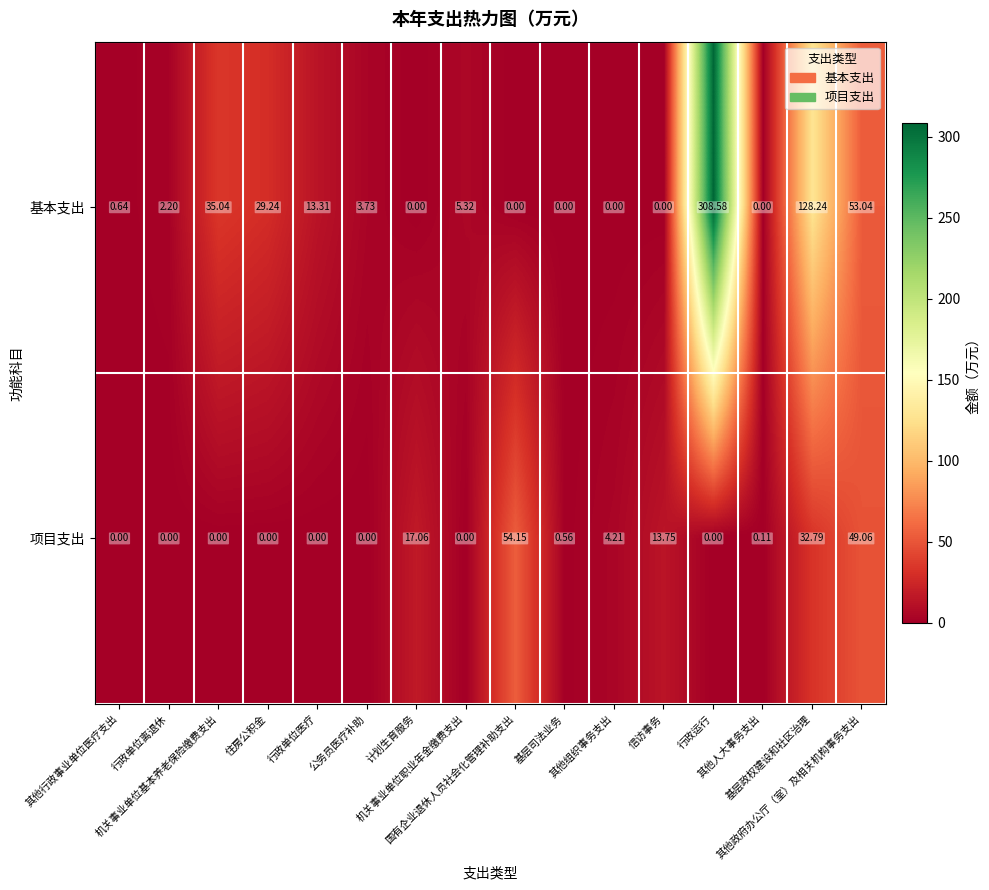

Which series has the largest total across all categories?

基本支出